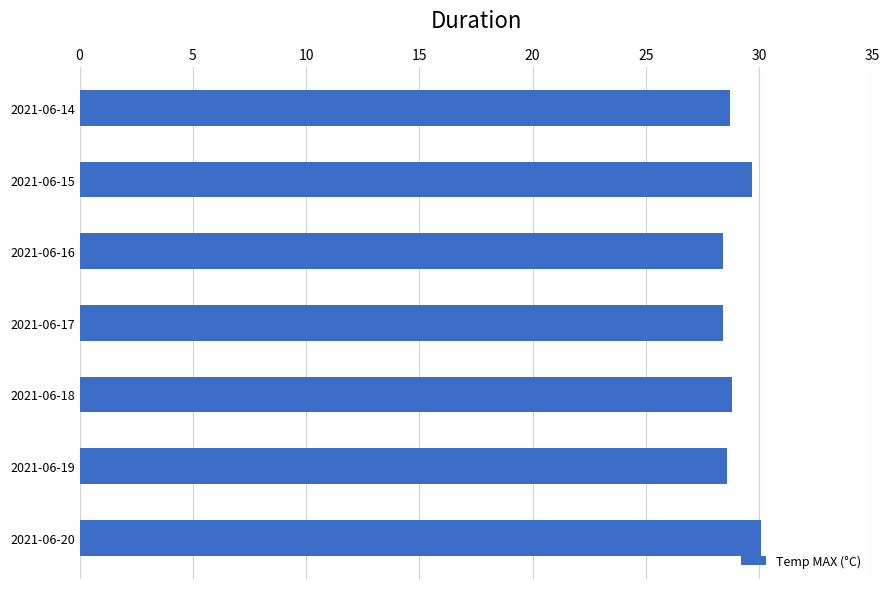

Between 2021-06-14 and 2021-06-20, which is larger?

2021-06-20